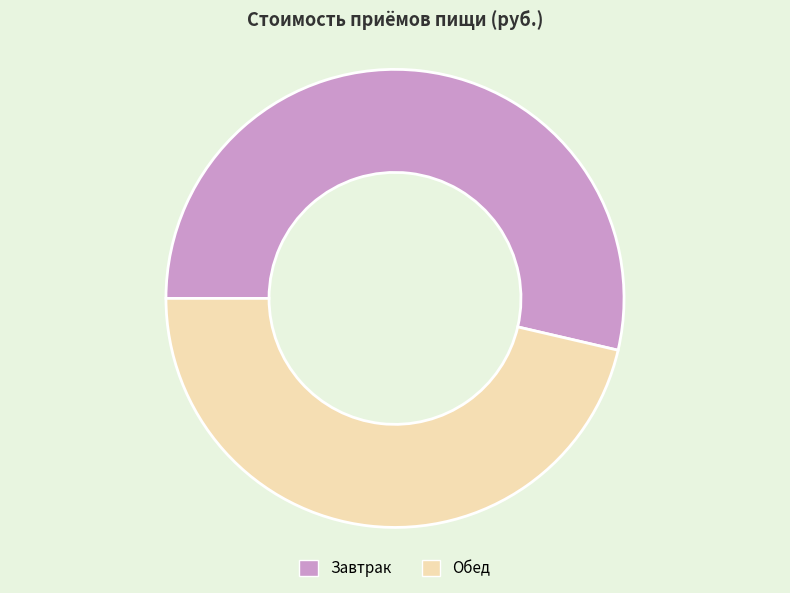

What is the largest slice in the pie chart?

Завтрак